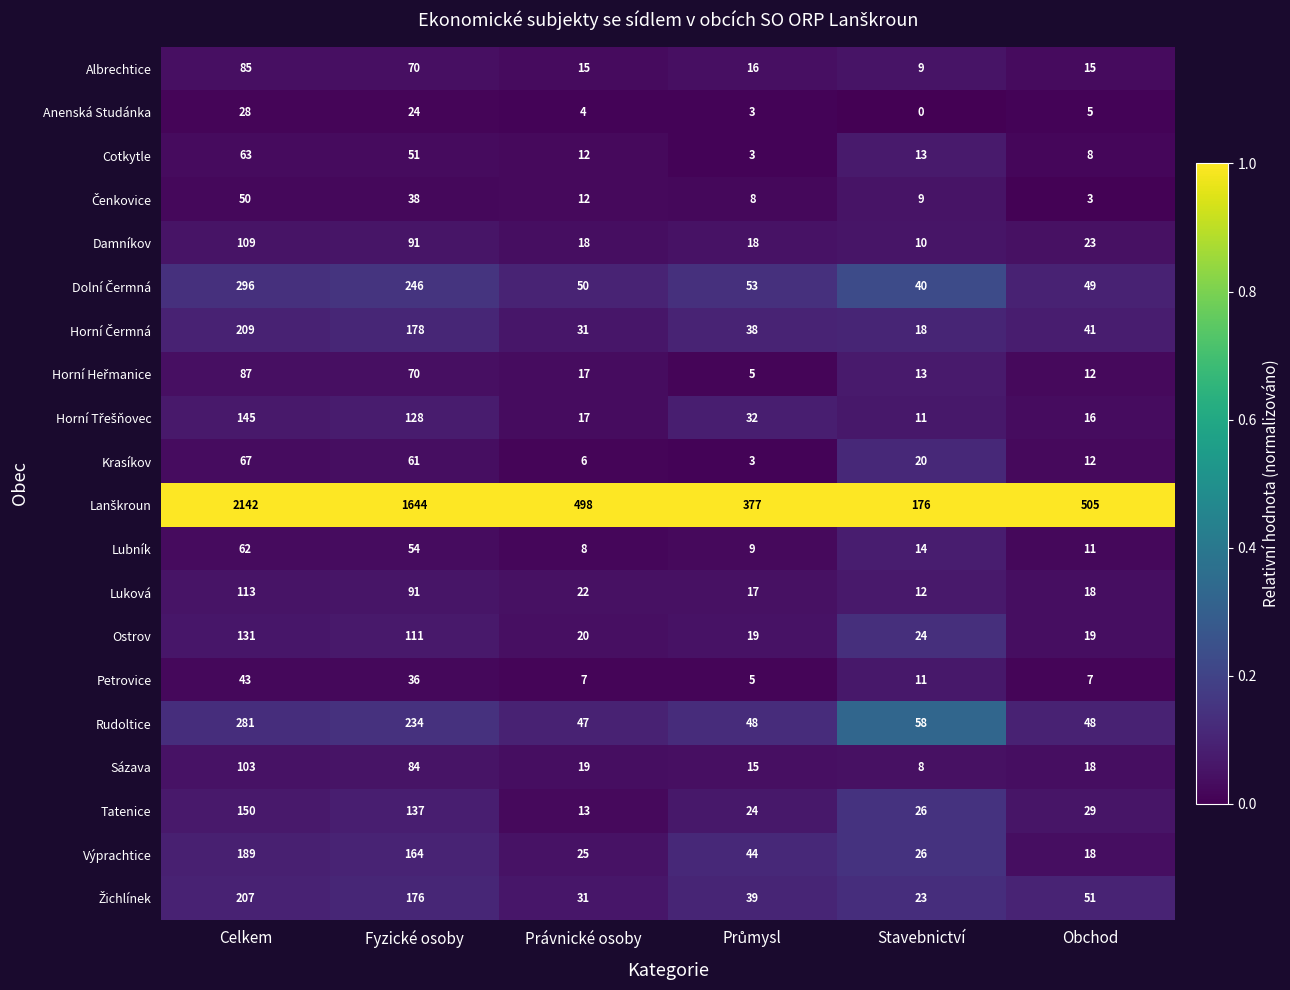

At which category is the sum across all series the highest?

Celkem